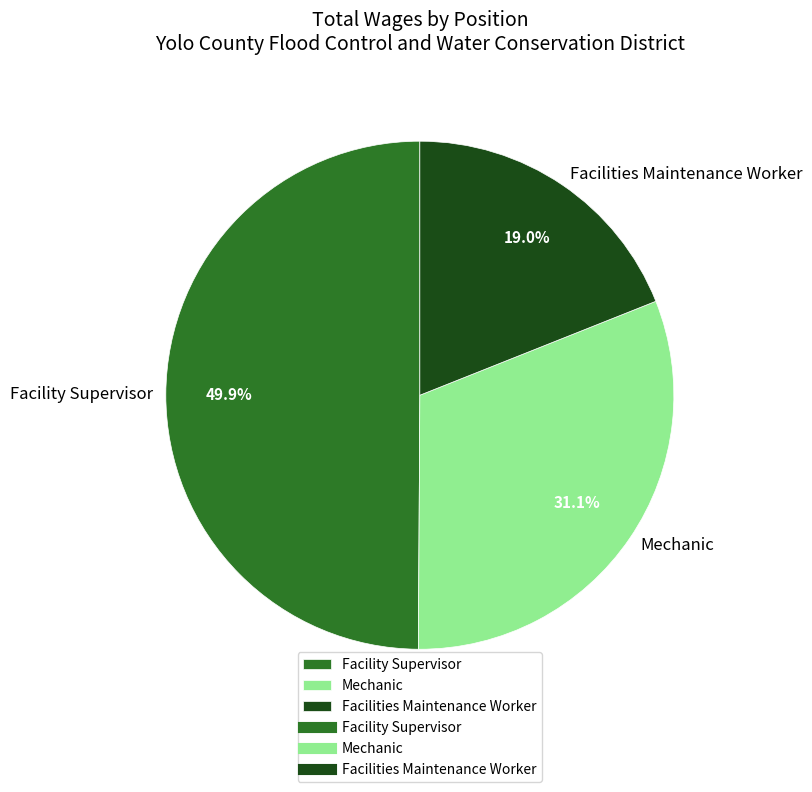

To the nearest percent, what portion does Mechanic represent?

31%